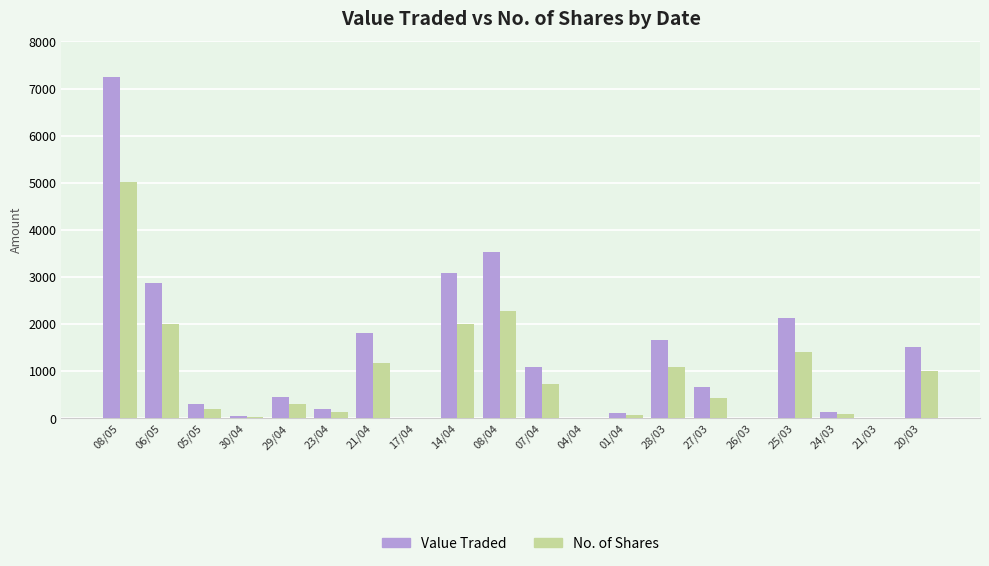

Which series changed the most between 06/05 and 25/03?

Value Traded